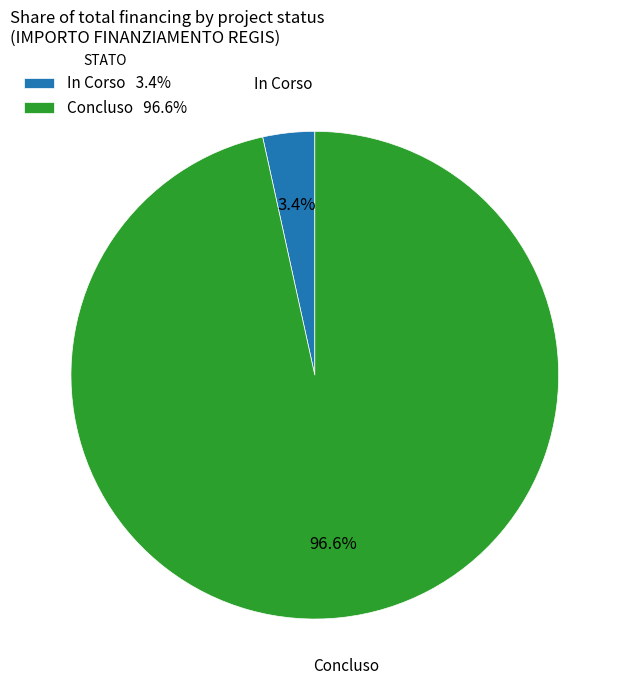

What is the largest slice in the pie chart?

Concluso